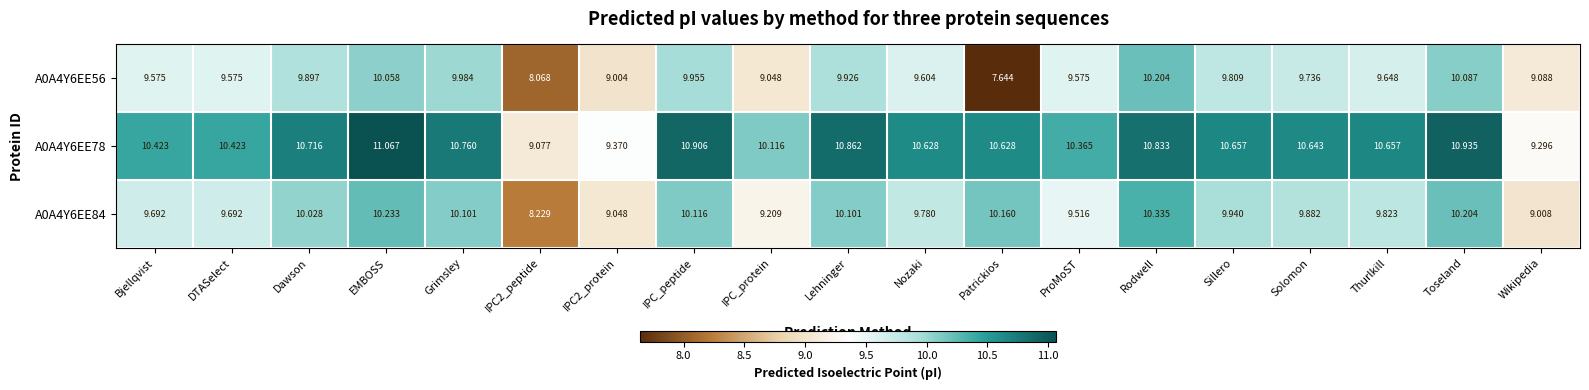

At which category is the sum across all series the highest?

Rodwell